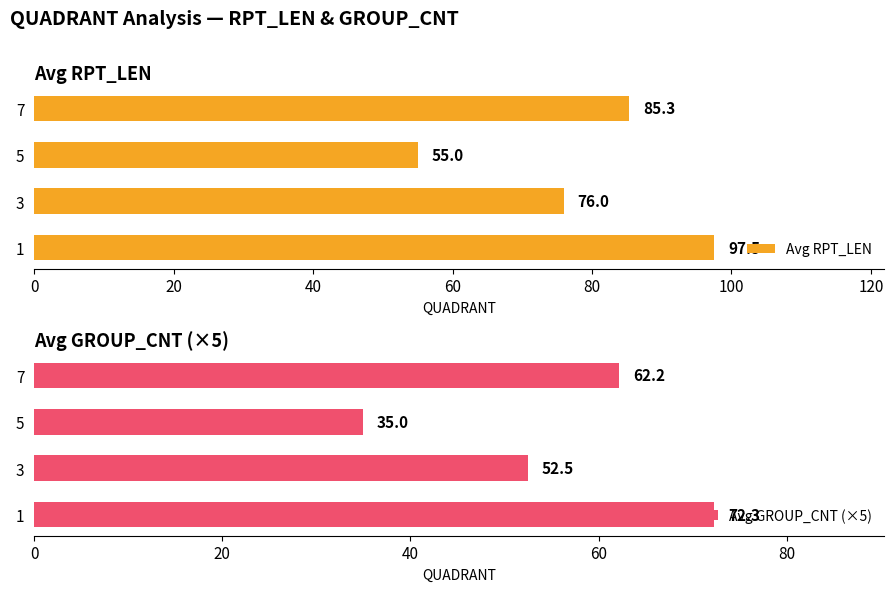

Which series has the largest range (max minus min)?

Avg RPT_LEN